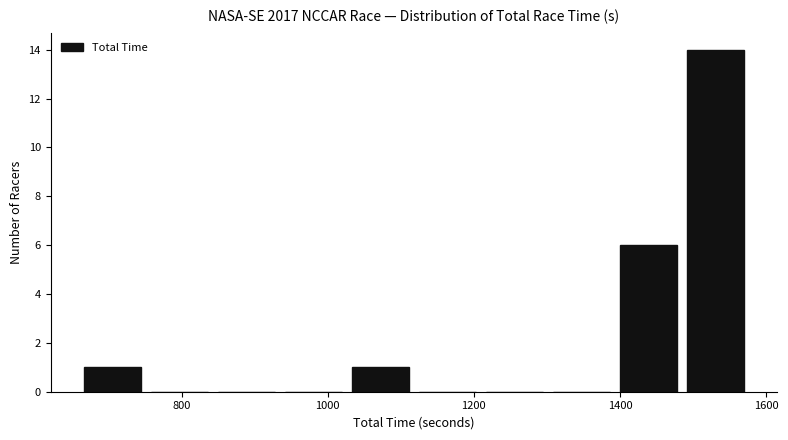

How tall is the bar that spans 1020 to 1120 on the x-axis? Neither the bar edges nor the heights are printed on the chart, so give them approximately, as read against the axes.

1